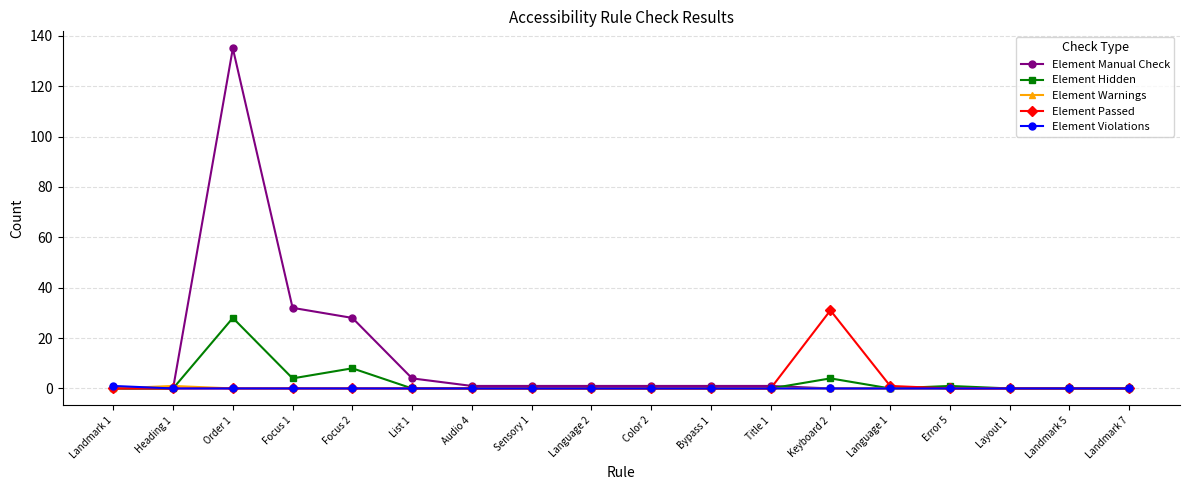

What is the label of the 2nd point from the right?

Landmark 5